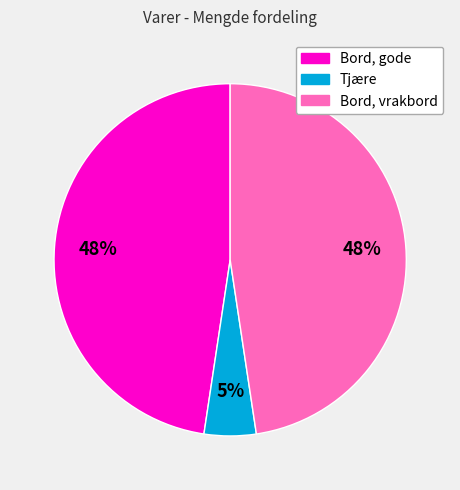

To the nearest percent, what is the combined percentage of Tjære and Bord, vrakbord?

52%